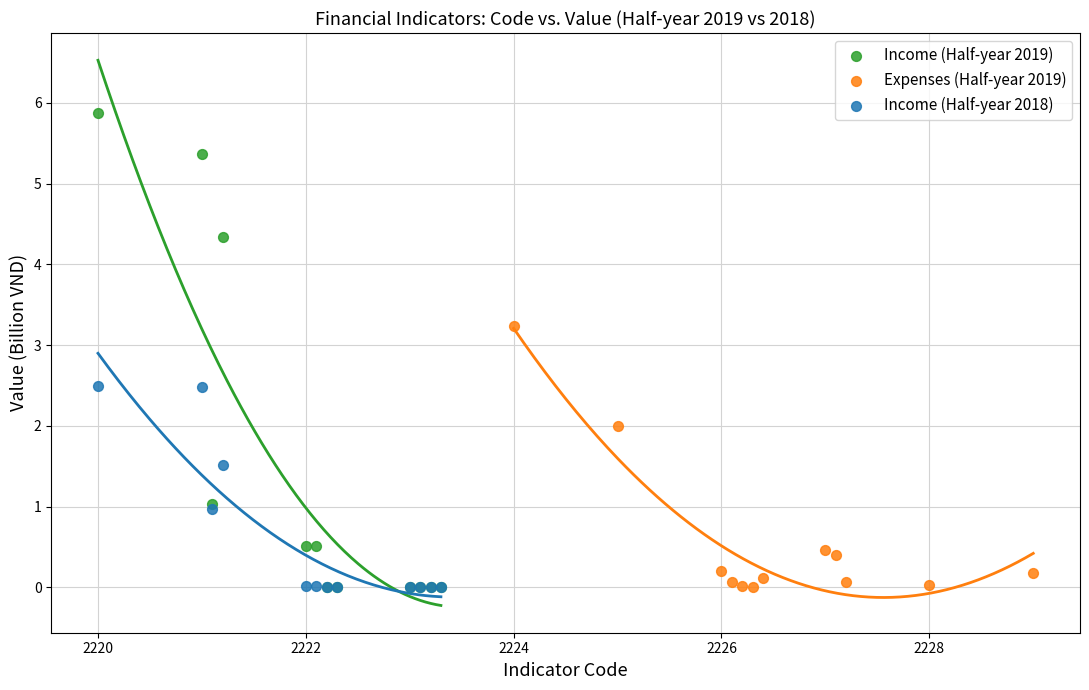

Which series reaches the maximum Y coordinate?

Income (Half-year 2019)